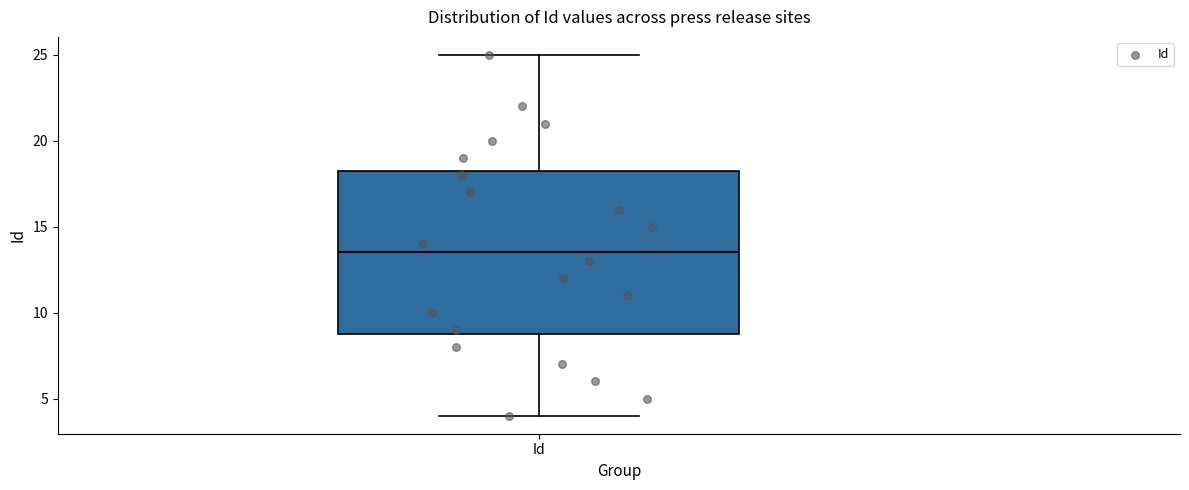

Read this box plot against the y-axis: the position of the median line, the range covered by the box, and the ends of both whiskers. The values are not printed on the chart, so give them approximately, as read against the axis.

median 13.5, box 9.0 to 18.5, whiskers 4.0 to 25.0